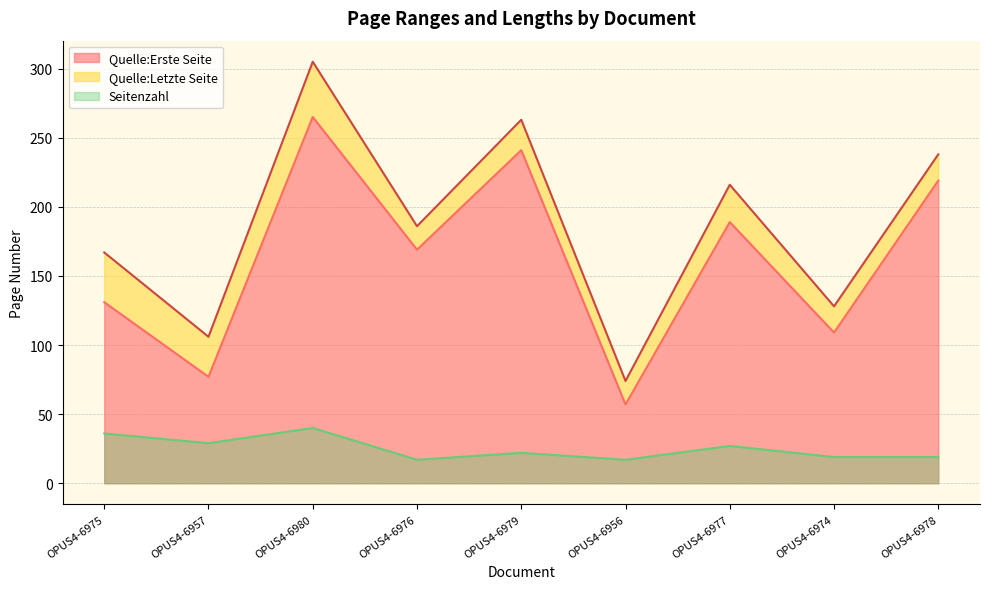

What is the lowest value of the Quelle:Erste Seite series?

57